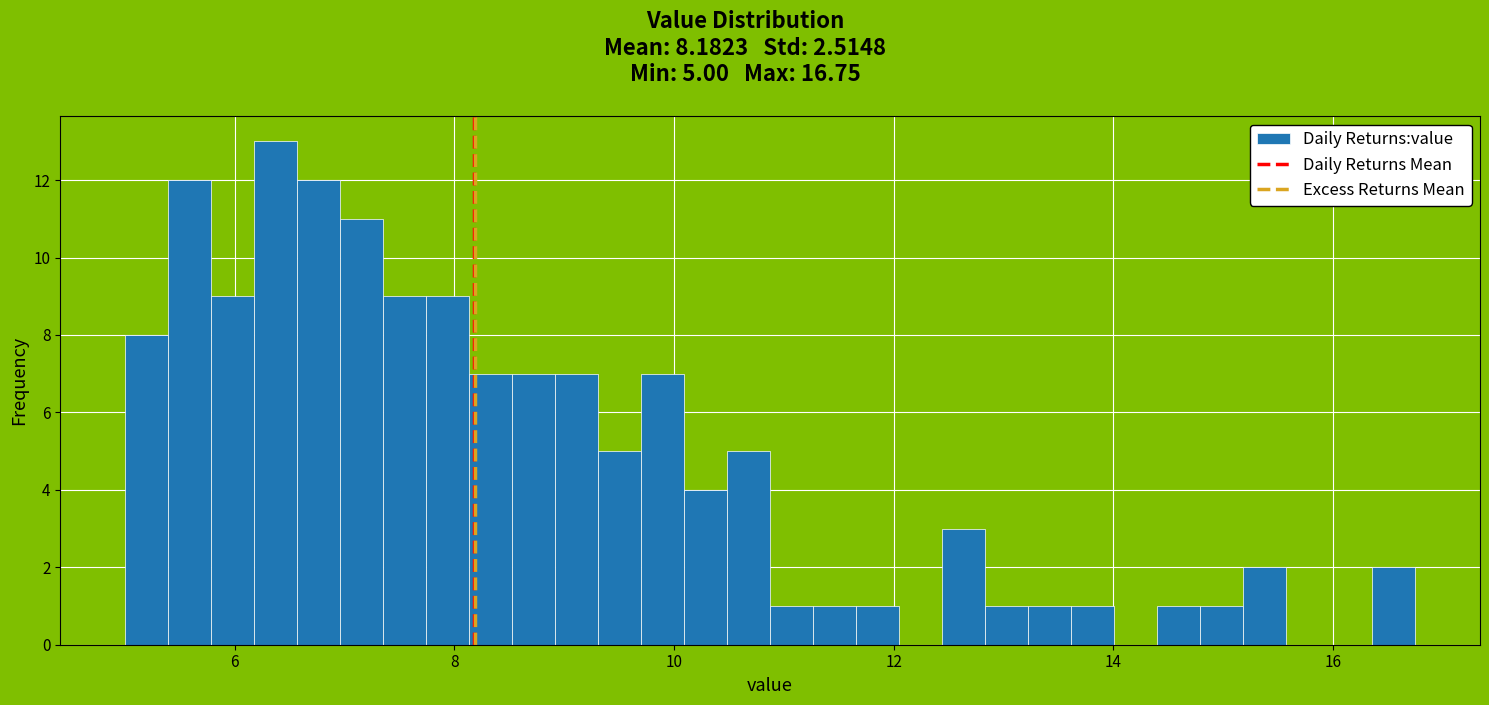

Read against the x-axis, roughly where is the centre of the tallest bar?

6.4